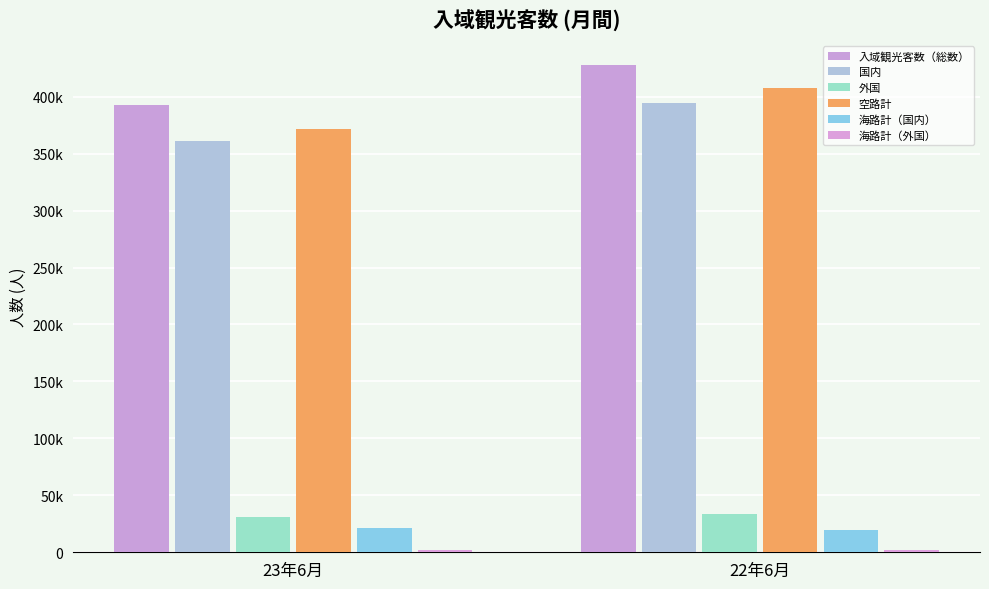

List the labels in order of 国内 value, largest first.

22年6月, 23年6月